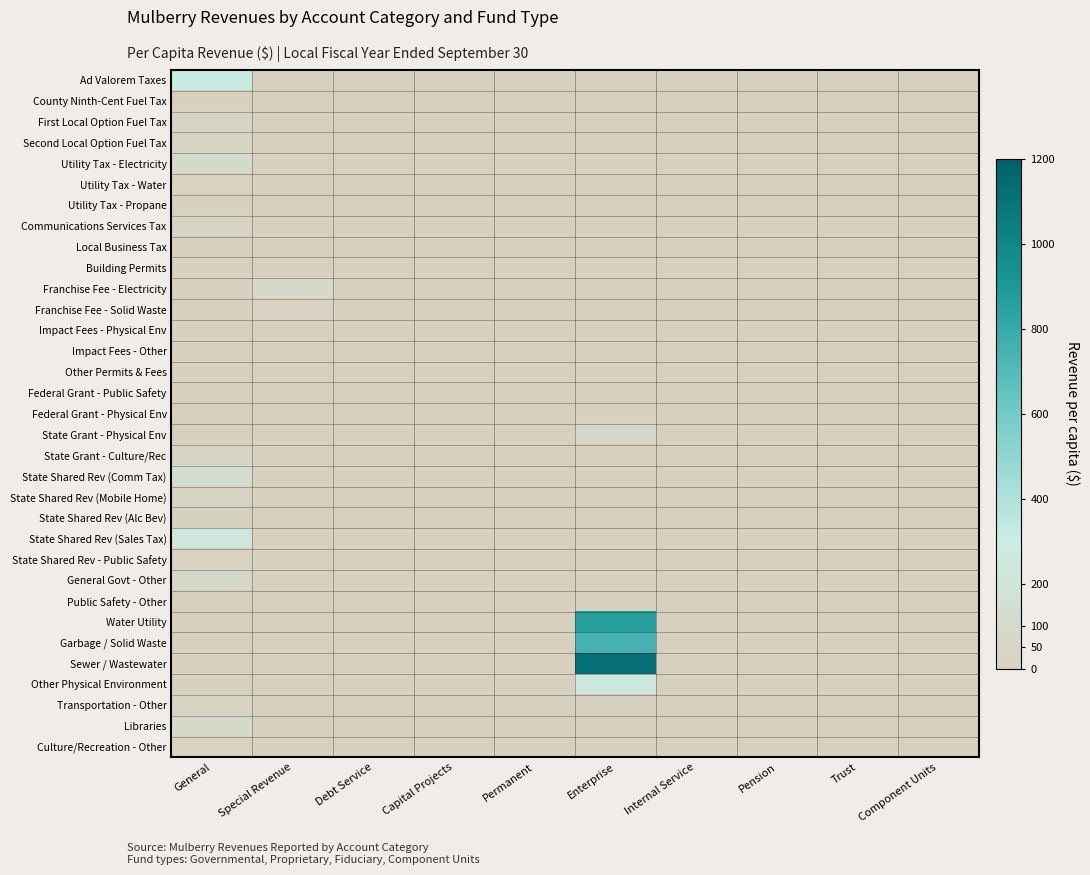

List the series in order of their peak value, highest first.

Sewer / Wastewater, Water Utility, Garbage / Solid Waste, Ad Valorem Taxes, Other Physical Environment, State Shared Rev (Sales Tax), State Shared Rev (Comm Tax), Utility Tax - Electricity, Franchise Fee - Electricity, Libraries, General Govt - Other, State Grant - Physical Env, First Local Option Fuel Tax, State Grant - Culture/Rec, Communications Services Tax, Second Local Option Fuel Tax, Transportation - Other, State Shared Rev (Mobile Home), Franchise Fee - Solid Waste, State Shared Rev - Public Safety, Culture/Recreation - Other, Utility Tax - Water, Federal Grant - Physical Env, County Ninth-Cent Fuel Tax, Public Safety - Other, Building Permits, Impact Fees - Physical Env, Local Business Tax, Utility Tax - Propane, State Shared Rev (Alc Bev), Federal Grant - Public Safety, Impact Fees - Other, Other Permits & Fees